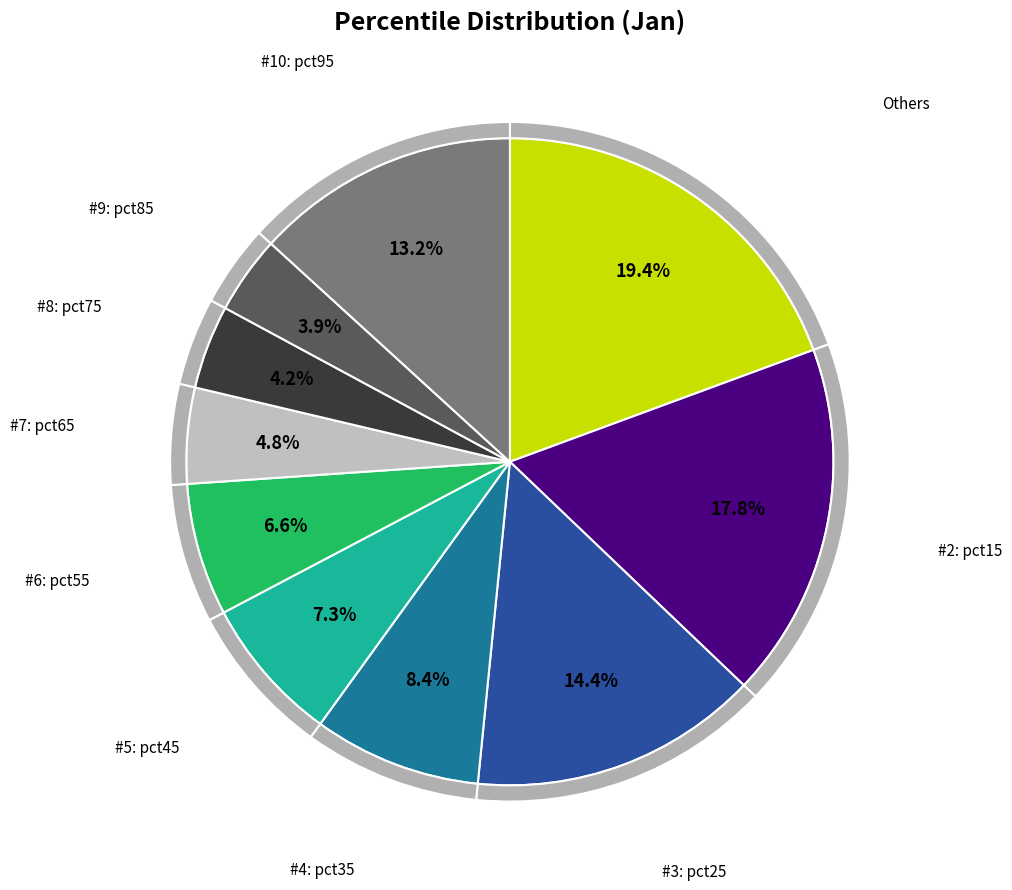

Combined, what portion of the pie is pct35 and pct65?

13.2%